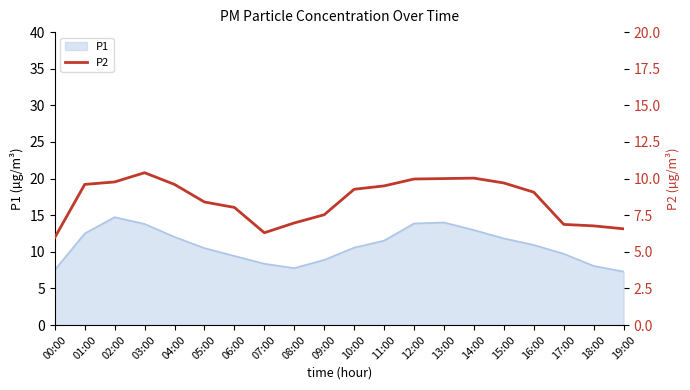

What is the average value?

8.5